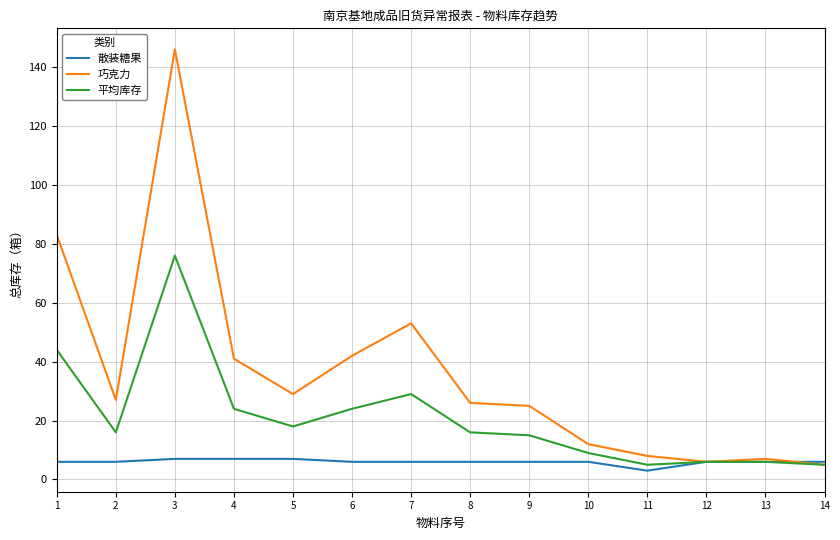

What is the greatest value displayed?

146